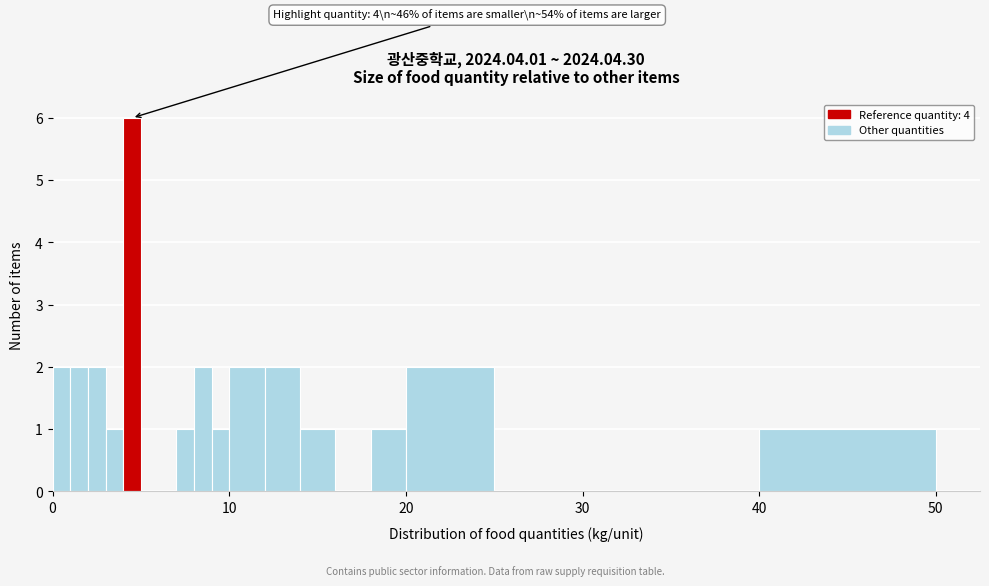

Read against the x-axis, roughly where is the centre of the tallest bar?

5